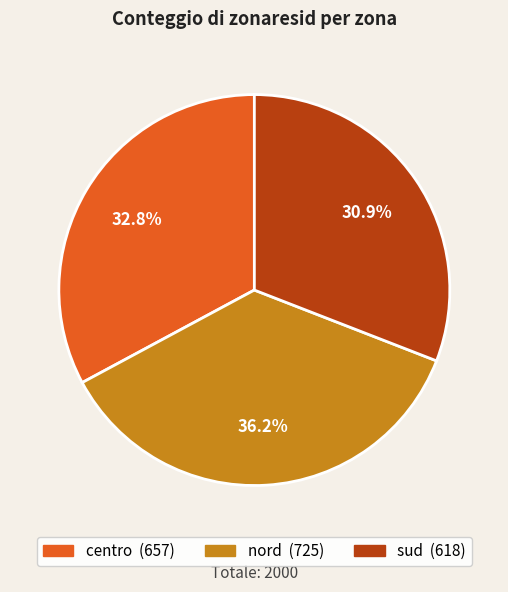

What is the total percentage of centro and nord?

69.1%